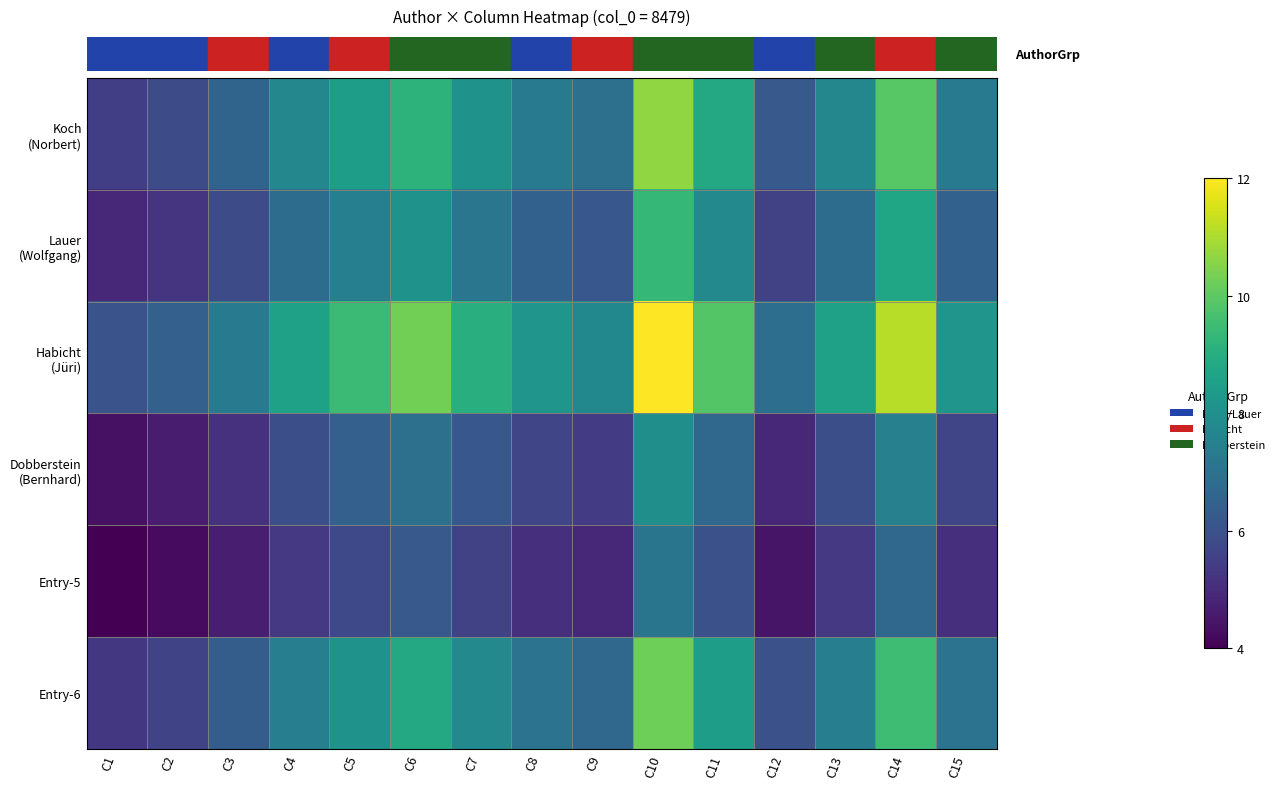

What is the difference between the highest and lowest values at C10?

4.9